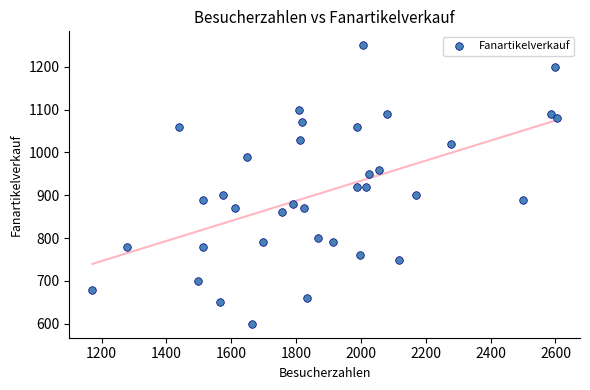

What is the range of Y values (max minus min)?

650